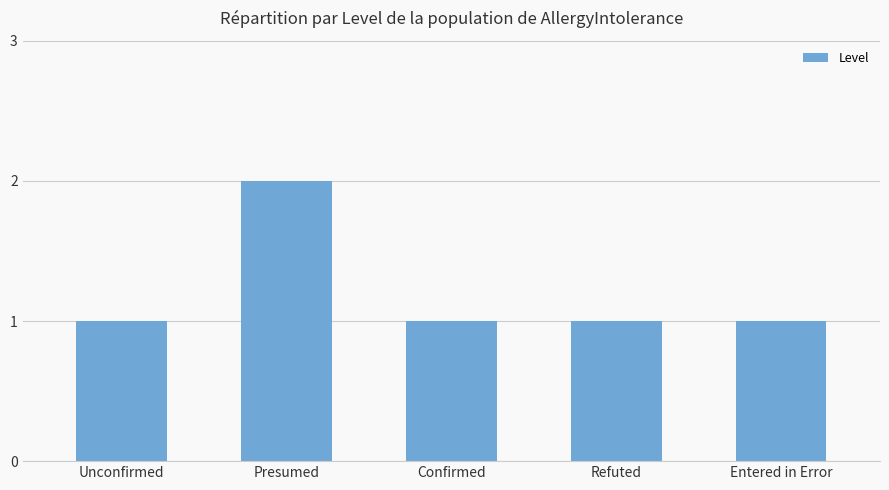

Which category has the highest value across all series?

Presumed